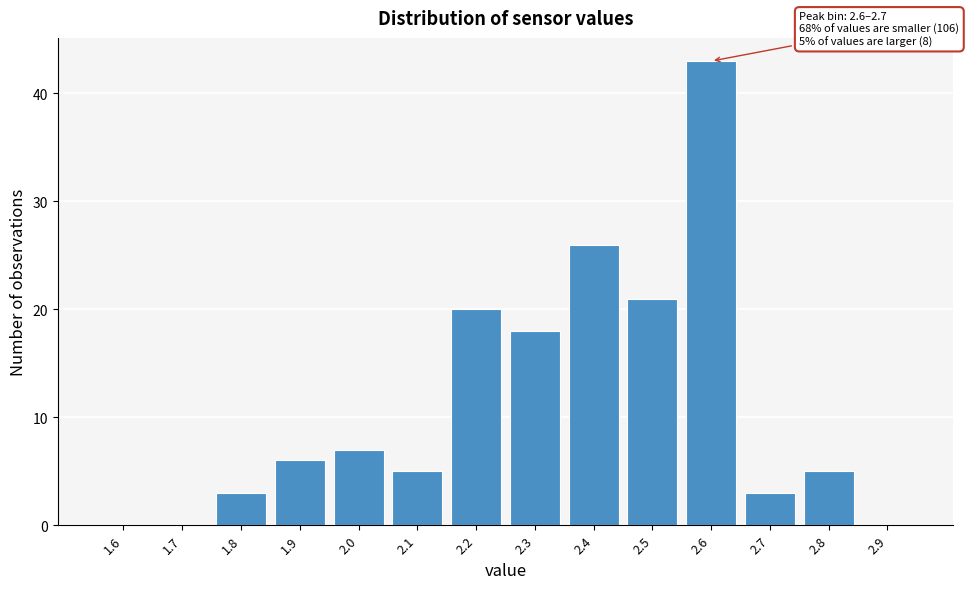

Reading right to left, transcribe all the data shown in this chart.

2.9=0	2.8=5	2.7=3	2.6=43	2.5=21	2.4=26	2.3=18	2.2=20	2.1=5	2.0=7	1.9=6	1.8=3	1.7=0	1.6=0